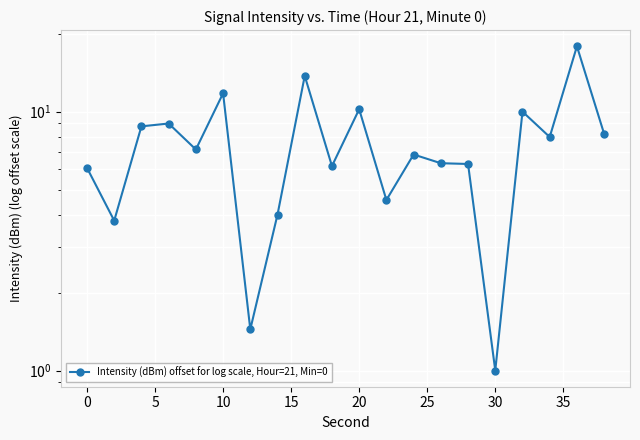

What is the smallest value displayed?

1.0